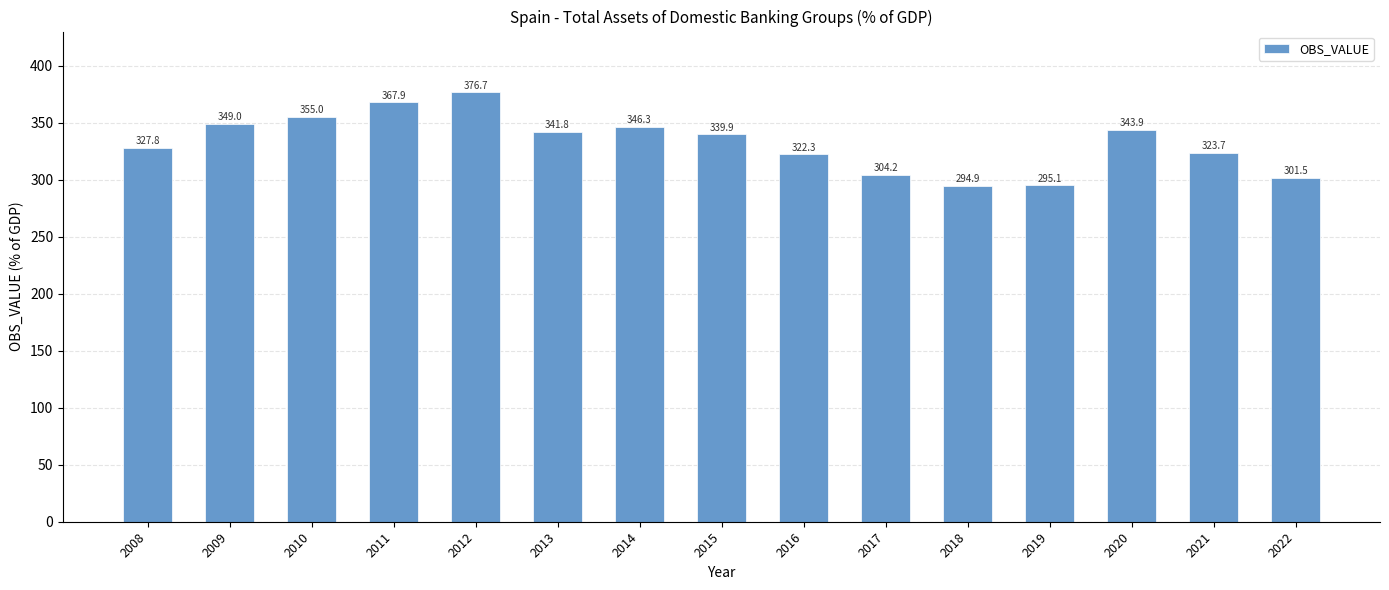

The value at 2013 is 341.8. True or false?

True